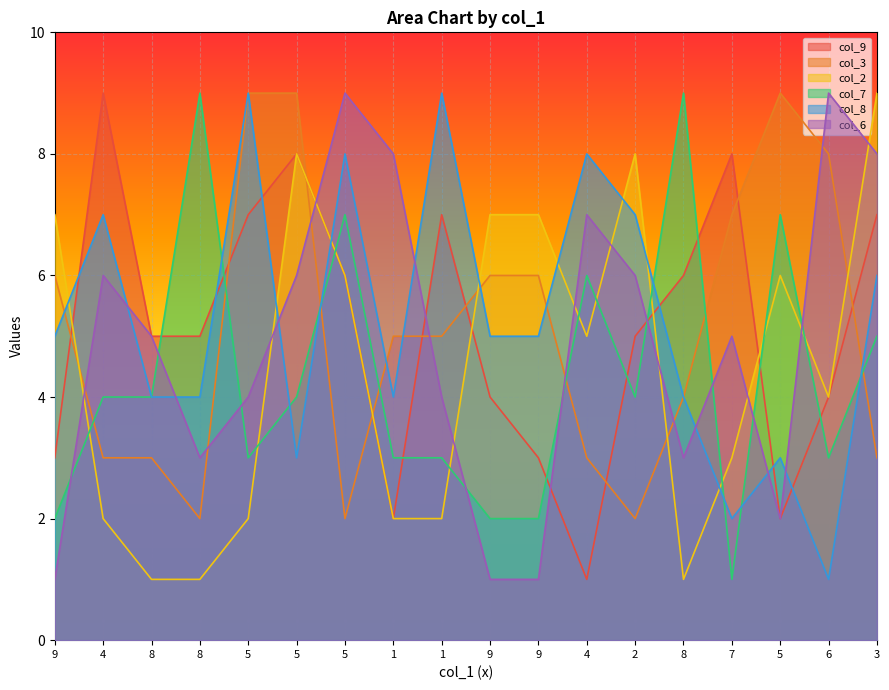

What is the difference between the maximum and minimum values in the col_9 series?

8